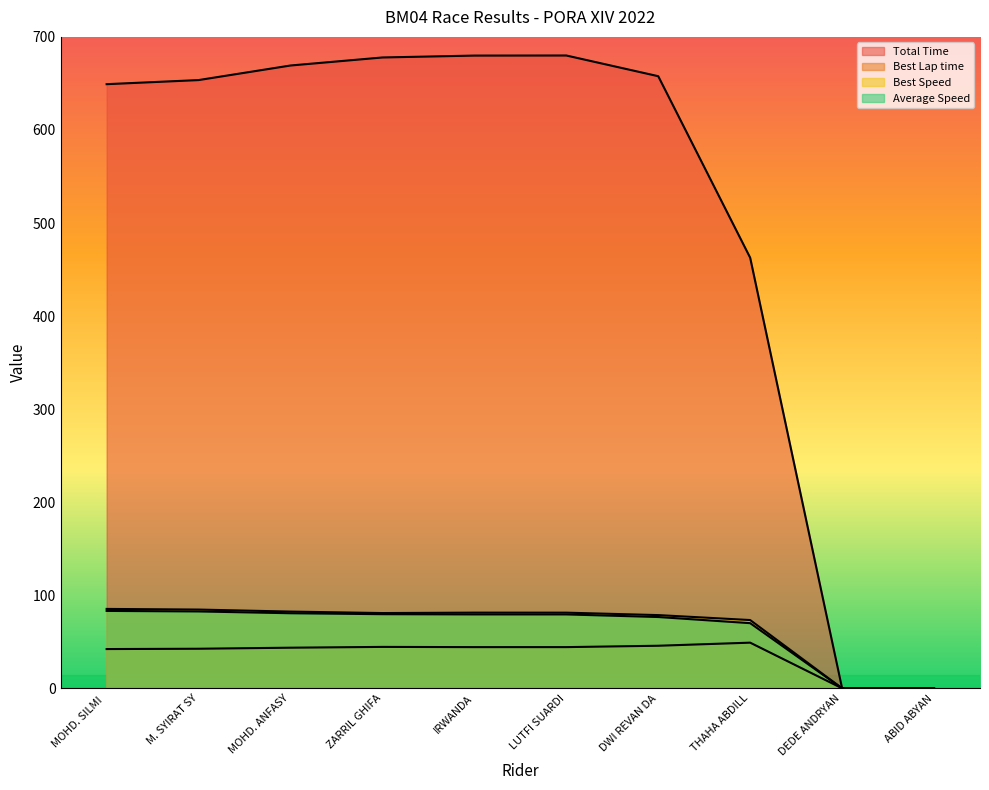

True or false: Best Speed and Best Lap time intersect in this chart.

False